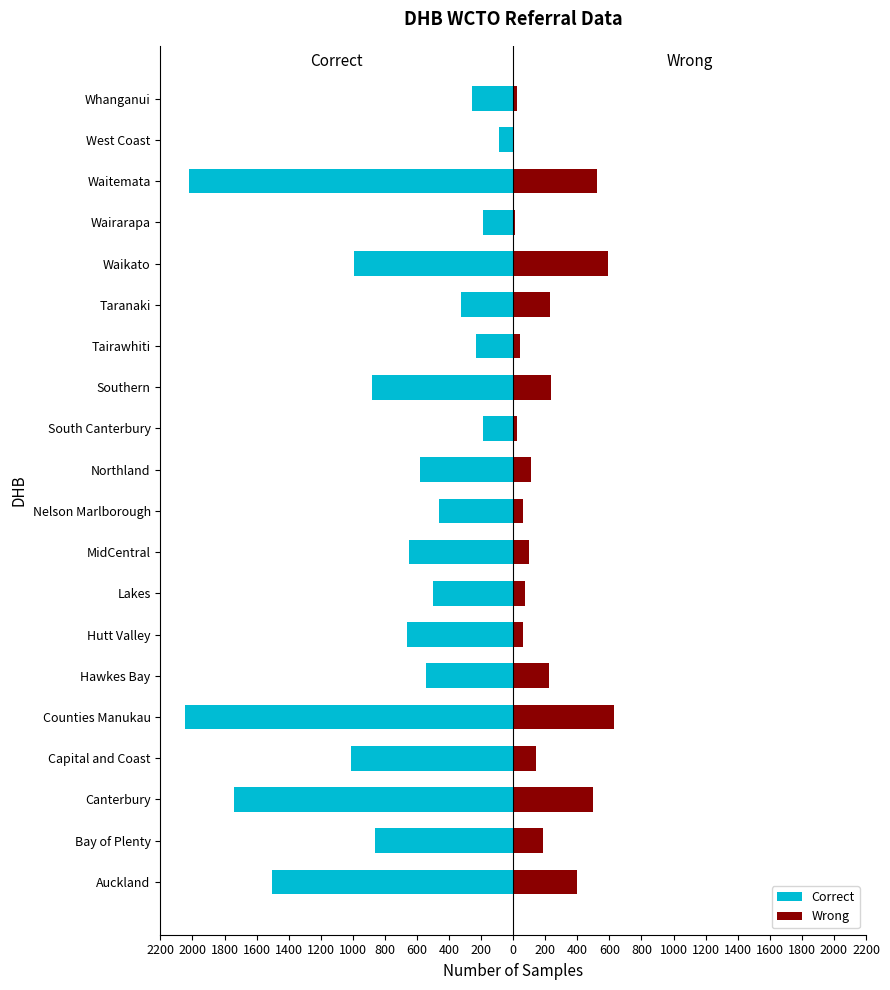

How many bars are there in each group?

2